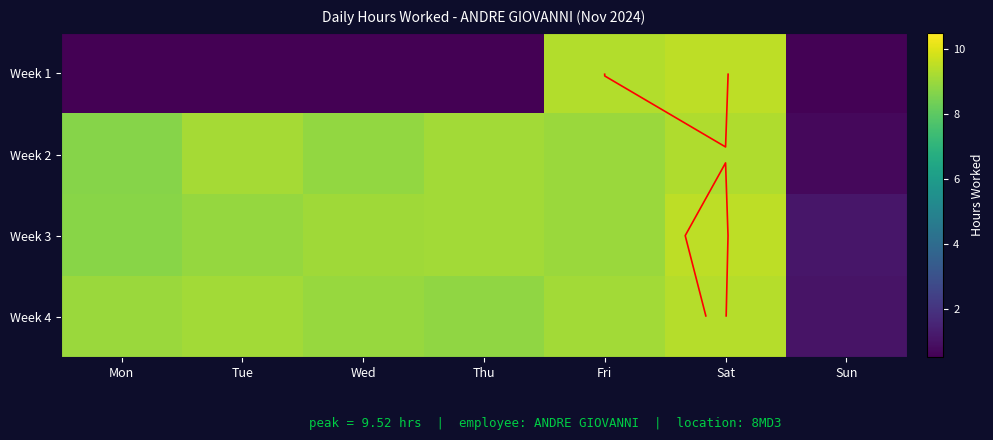

What is the difference between the maximum and minimum values in the Week 1 series?

9.5